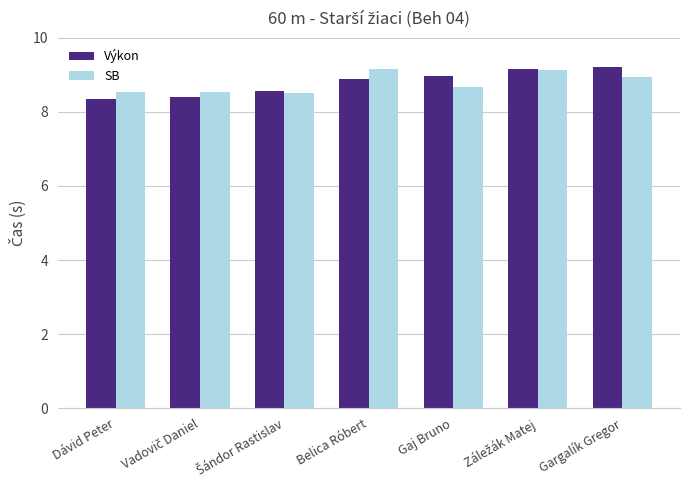

What is the average value of the Výkon series?

8.8